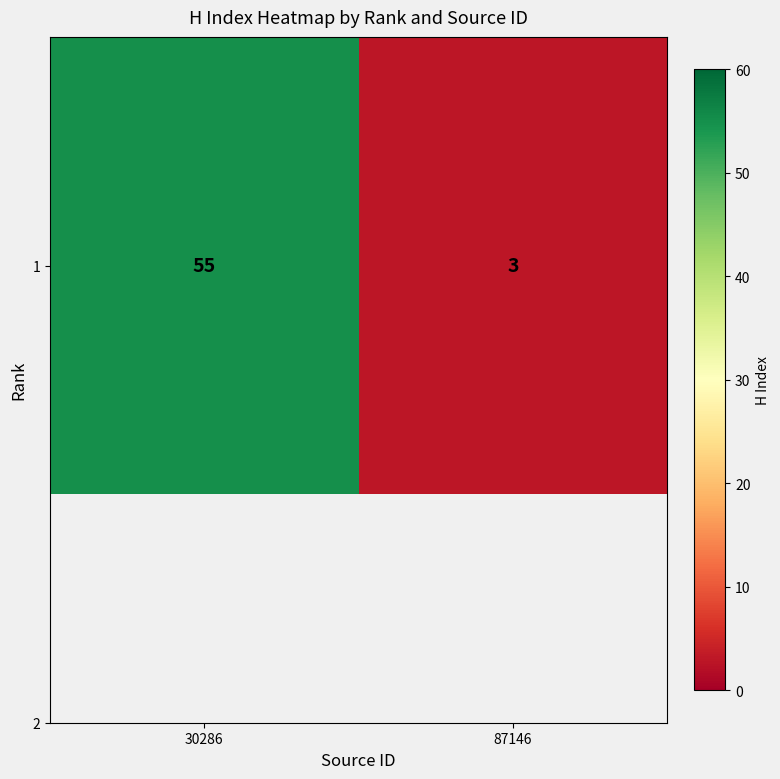

What is the change in value from 30286 to 87146?

-52